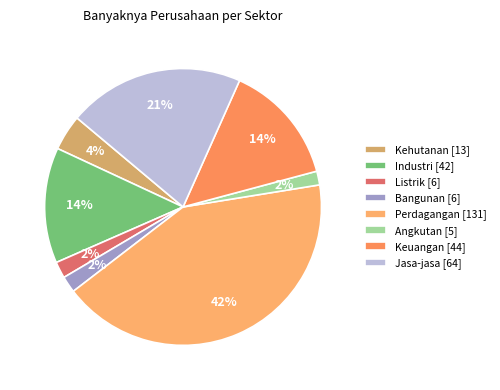

How many slices are in this pie chart?

8